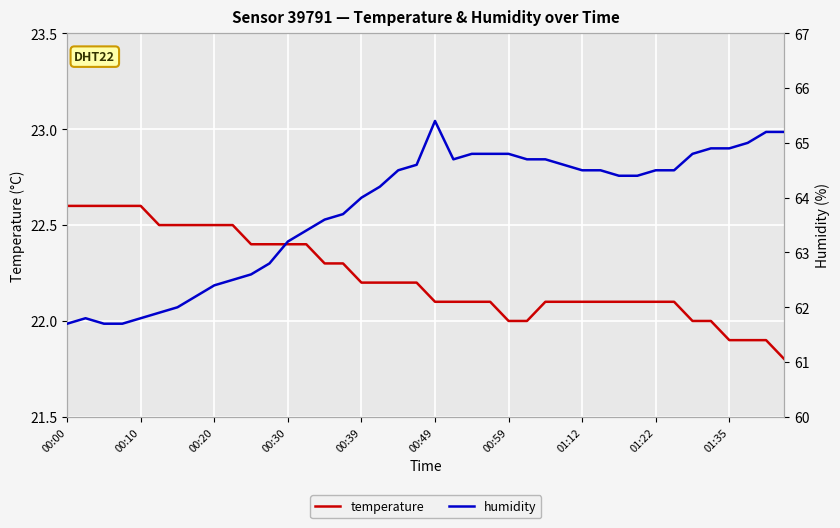

Which series has the largest total across all categories?

humidity